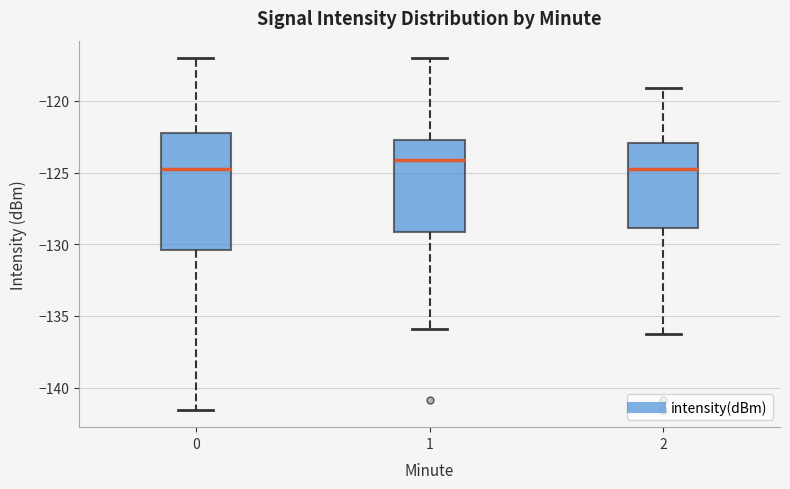

Which box is the tallest, from its lower edge to its upper edge?

0